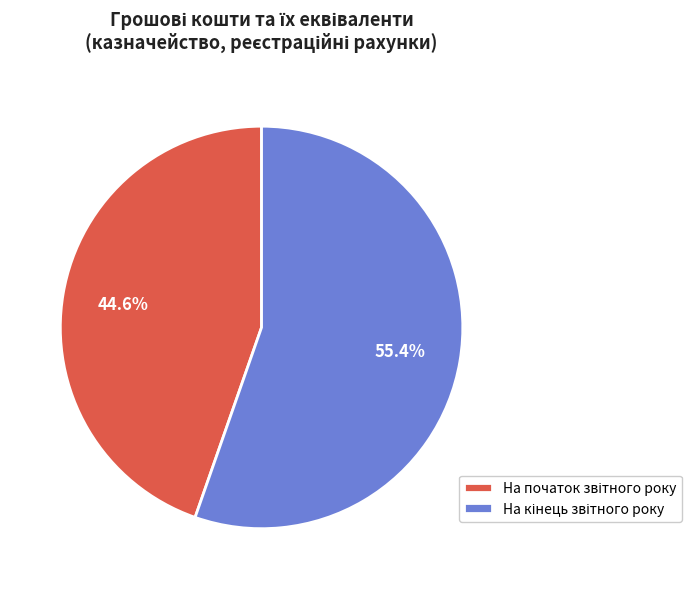

Does any single category account for the majority?

Yes